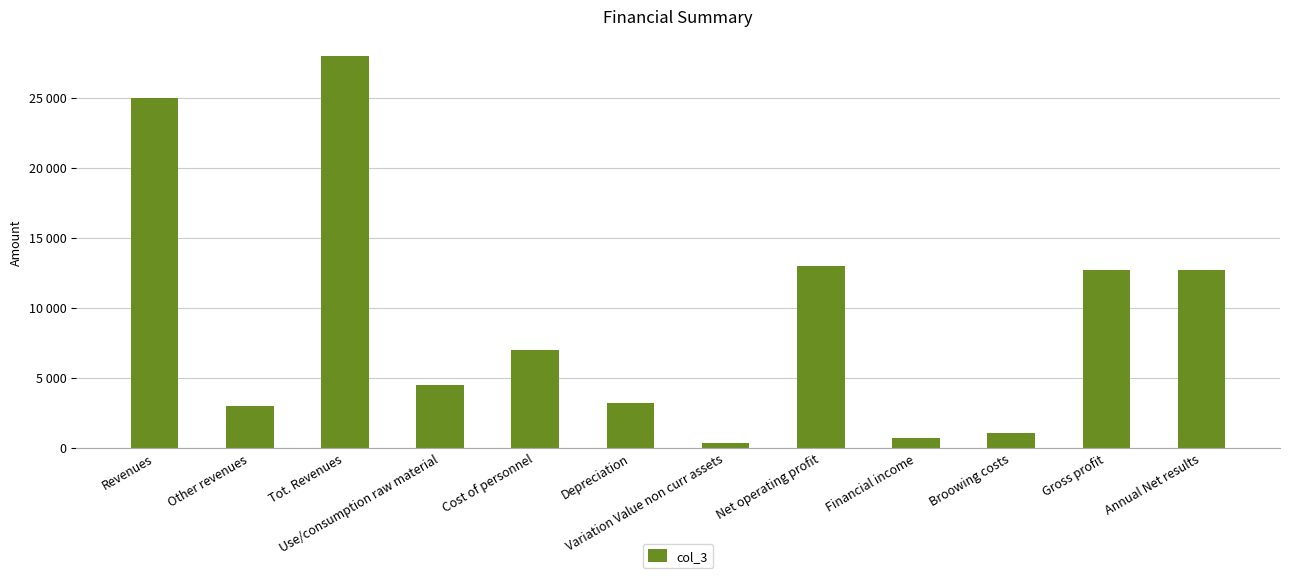

Rank the categories by value from lowest to highest.

Variation Value non curr assets, Financial income, Broowing costs, Other revenues, Depreciation, Use/consumption raw material, Cost of personnel, Gross profit, Annual Net results, Net operating profit, Revenues, Tot. Revenues